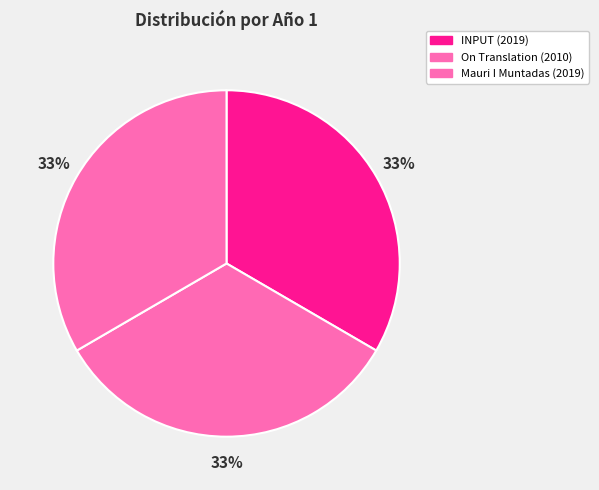

How many slices are in this pie chart?

3